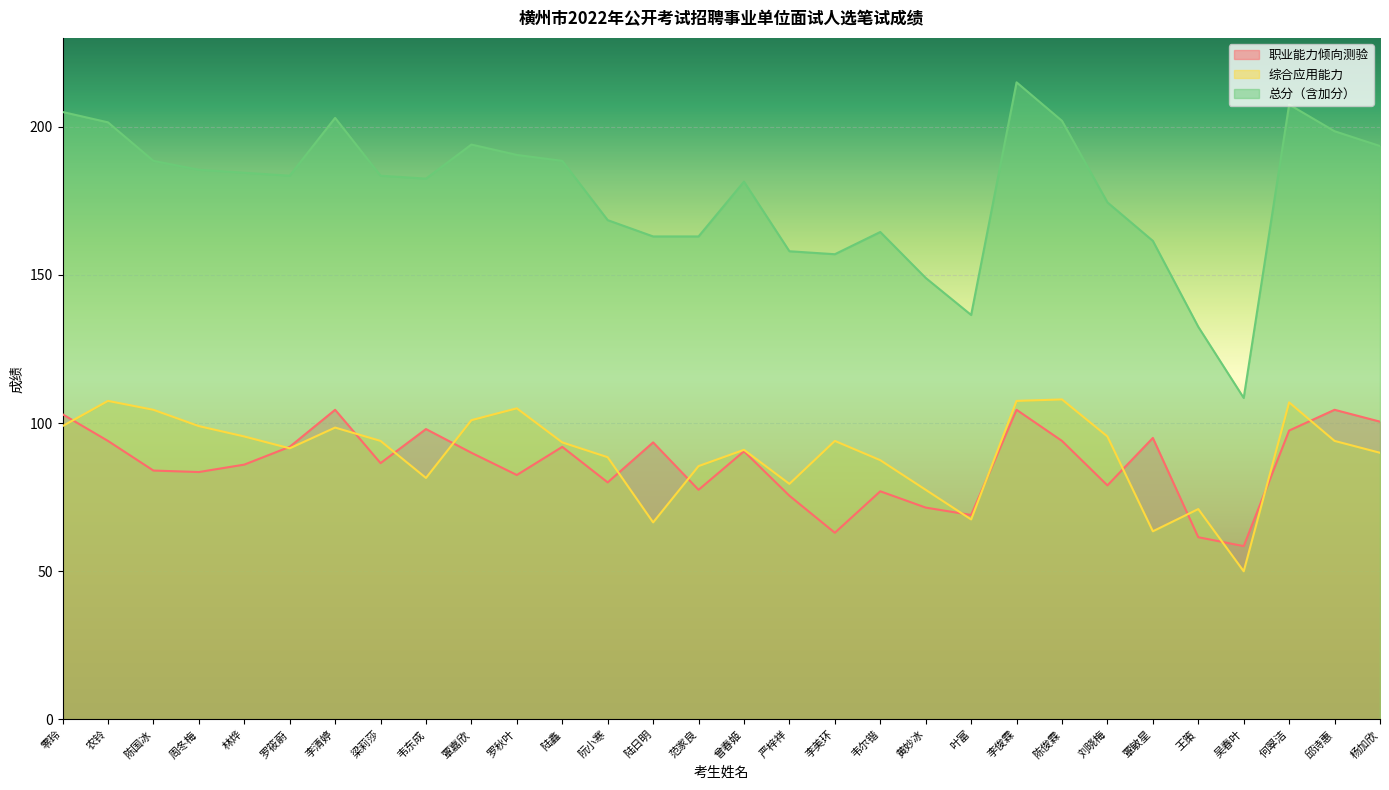

True or false: 职业能力倾向测验 and 总分（含加分） intersect in this chart.

False